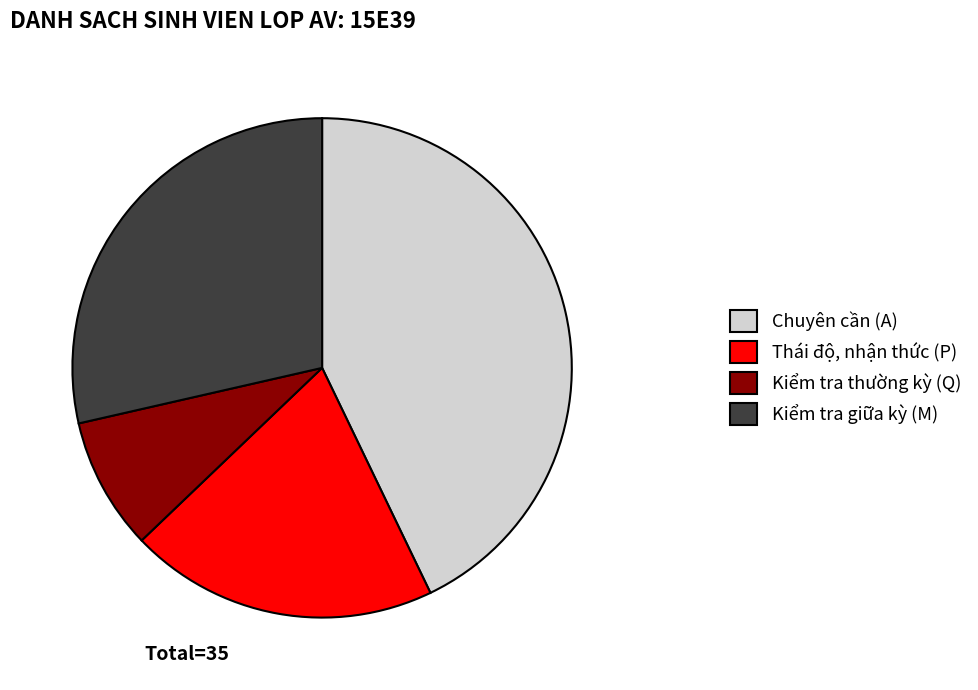

Do Kiểm tra thường kỳ (Q) and Kiểm tra giữa kỳ (M) together represent more than half of the pie?

No